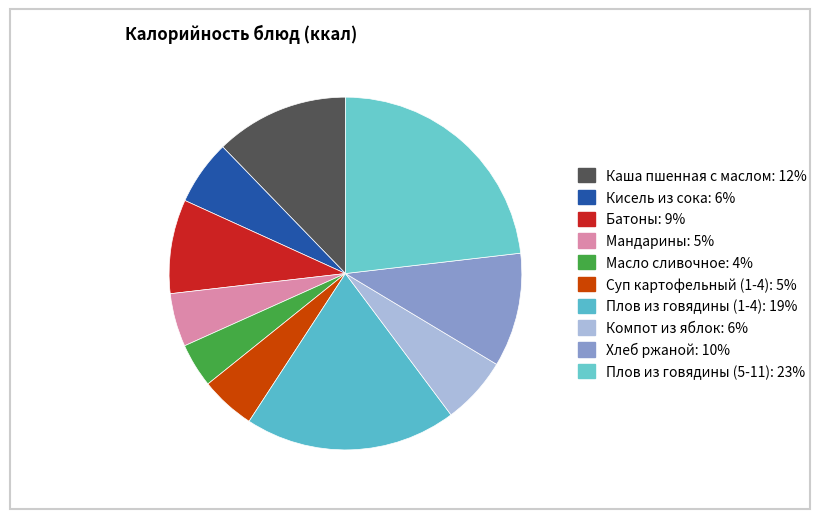

Is there any slice that represents more than half of the pie?

No